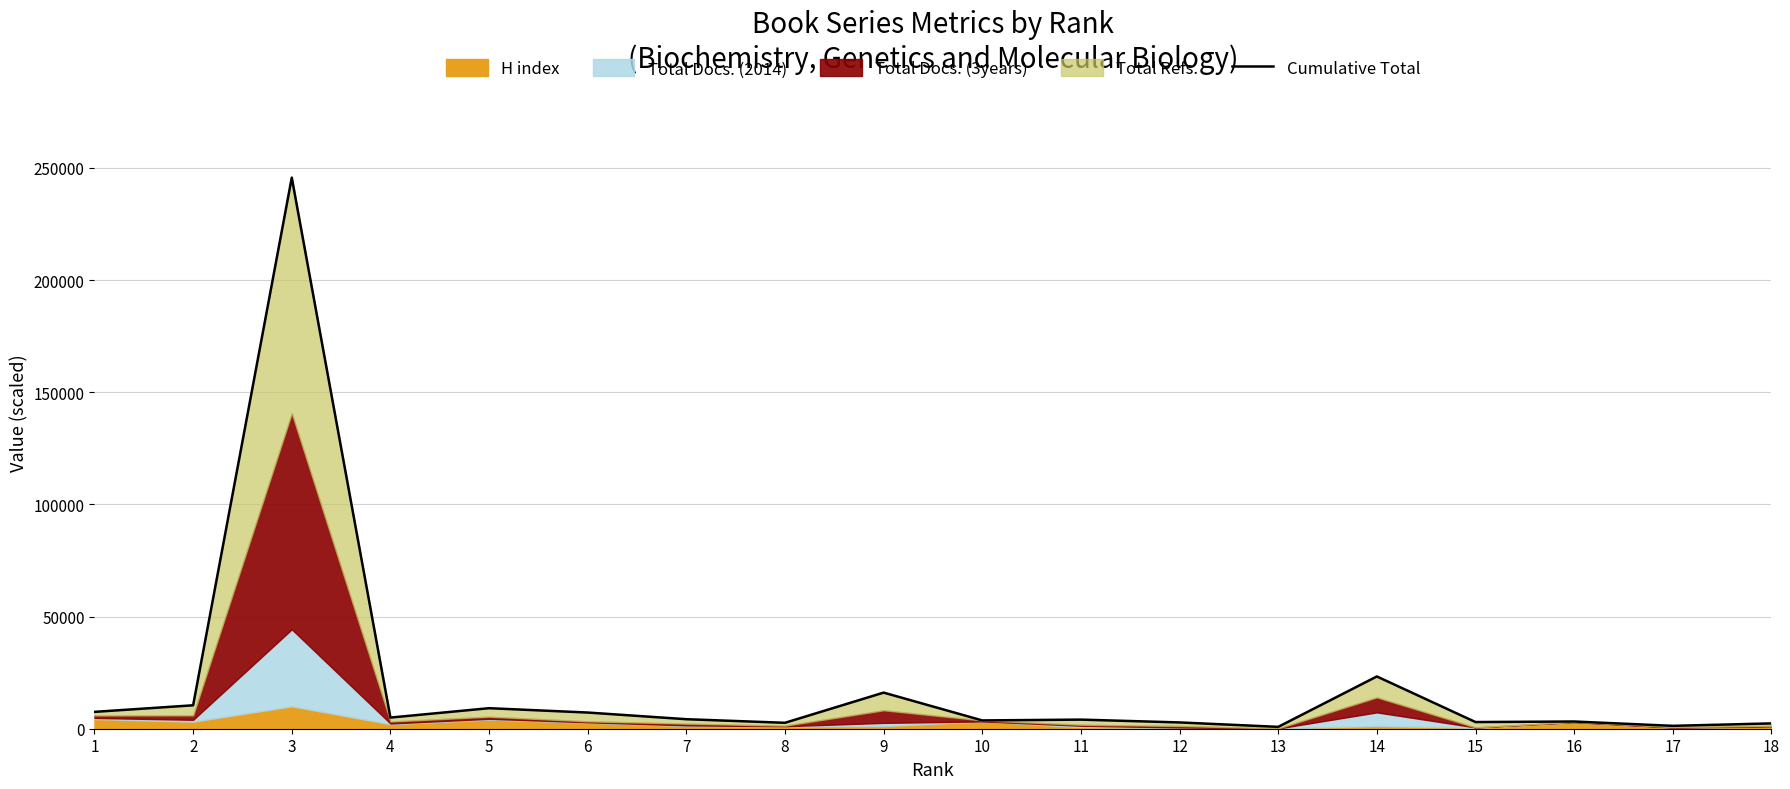

Reading left to right, extract all data points from this chart.

7512	10443	245640	4967	9150	7214	4243	2641	16096	3700	4058	2802	827	23295	2971	3218	1281	2374